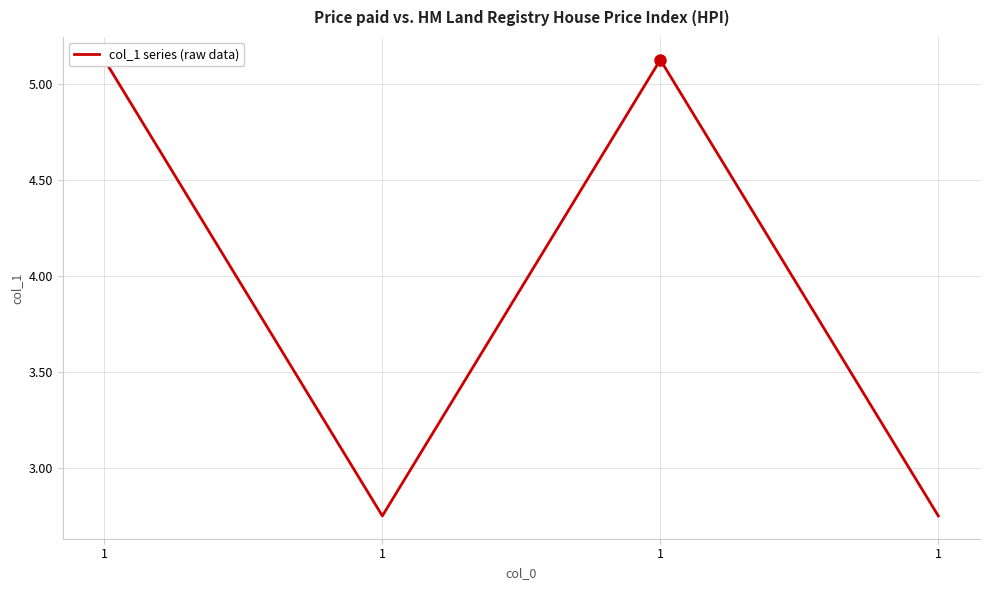

How many distinct data groups are displayed?

1